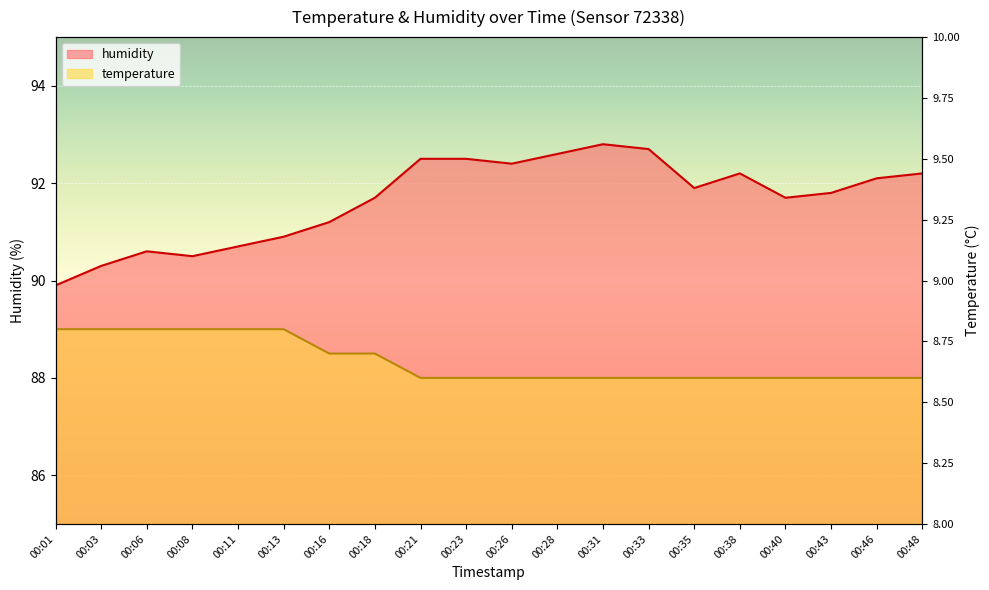

At which category is the sum across all series the highest?

00:31